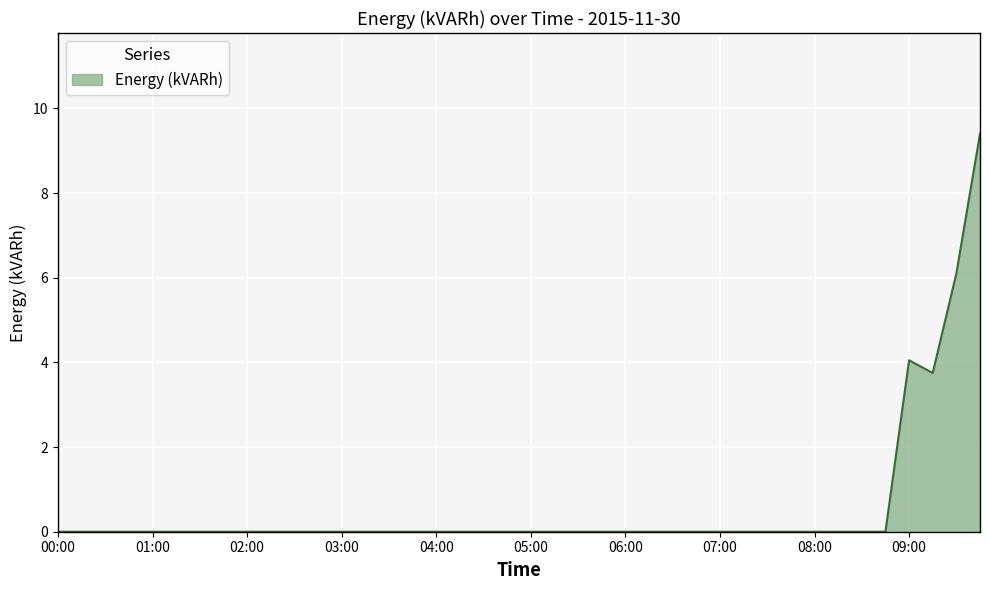

What is the difference between the maximum and second lowest values?

9.4